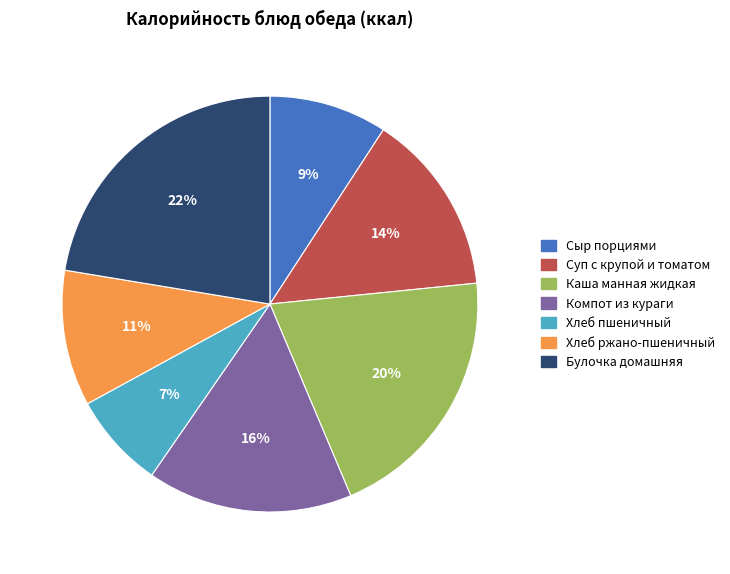

To the nearest percent, what is the average slice percentage?

14%